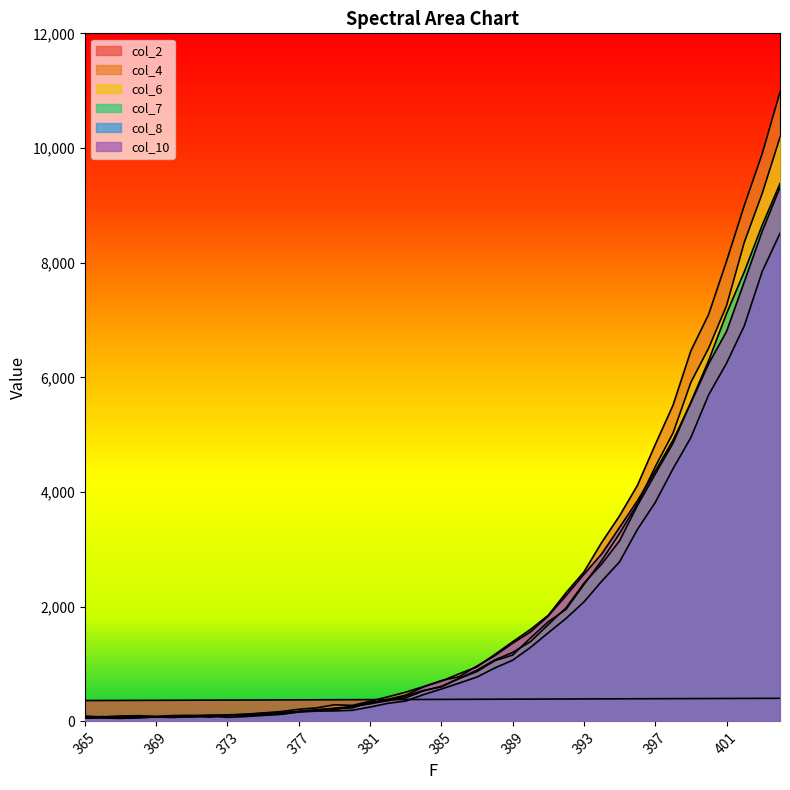

The col_10 series shows 105 at 373. True or false?

True